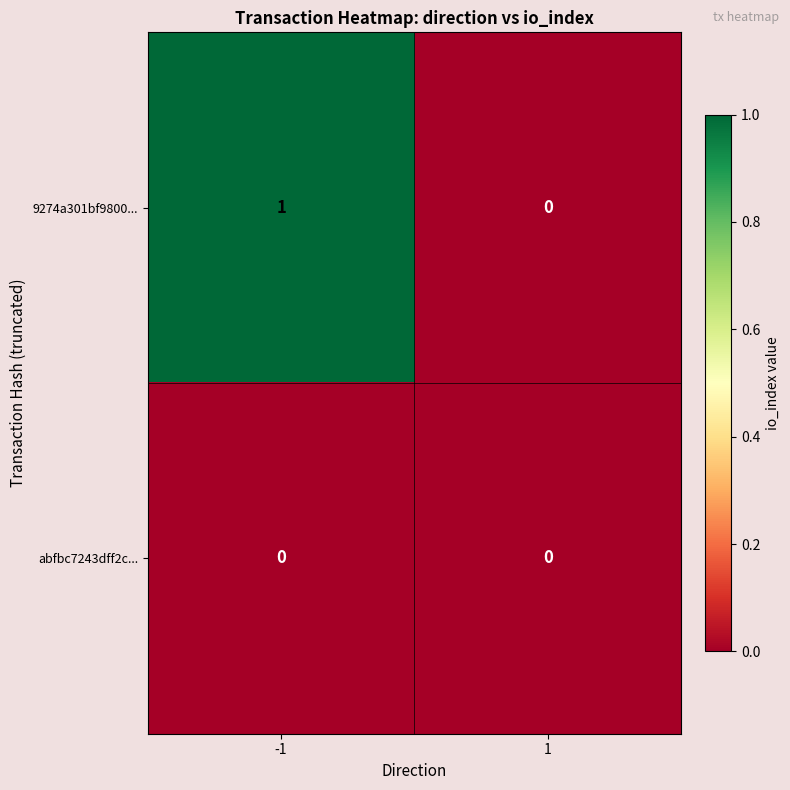

Which series has the largest total across all categories?

9274a301bf9800...